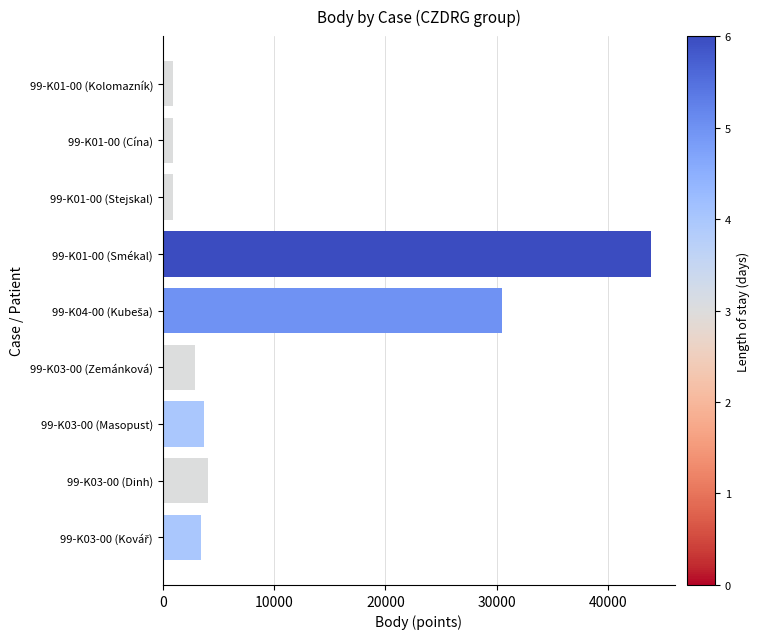

What is the difference between the second highest and second lowest values?

29575